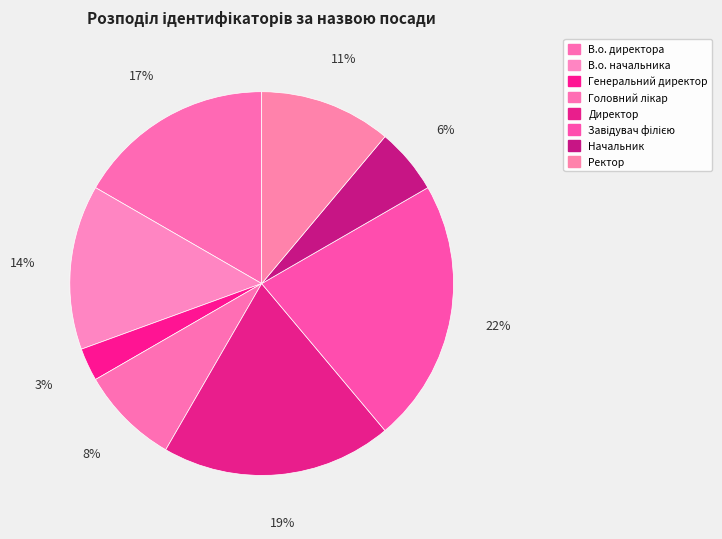

Combined, what portion of the pie is Головний лікар and Начальник?

13.9%